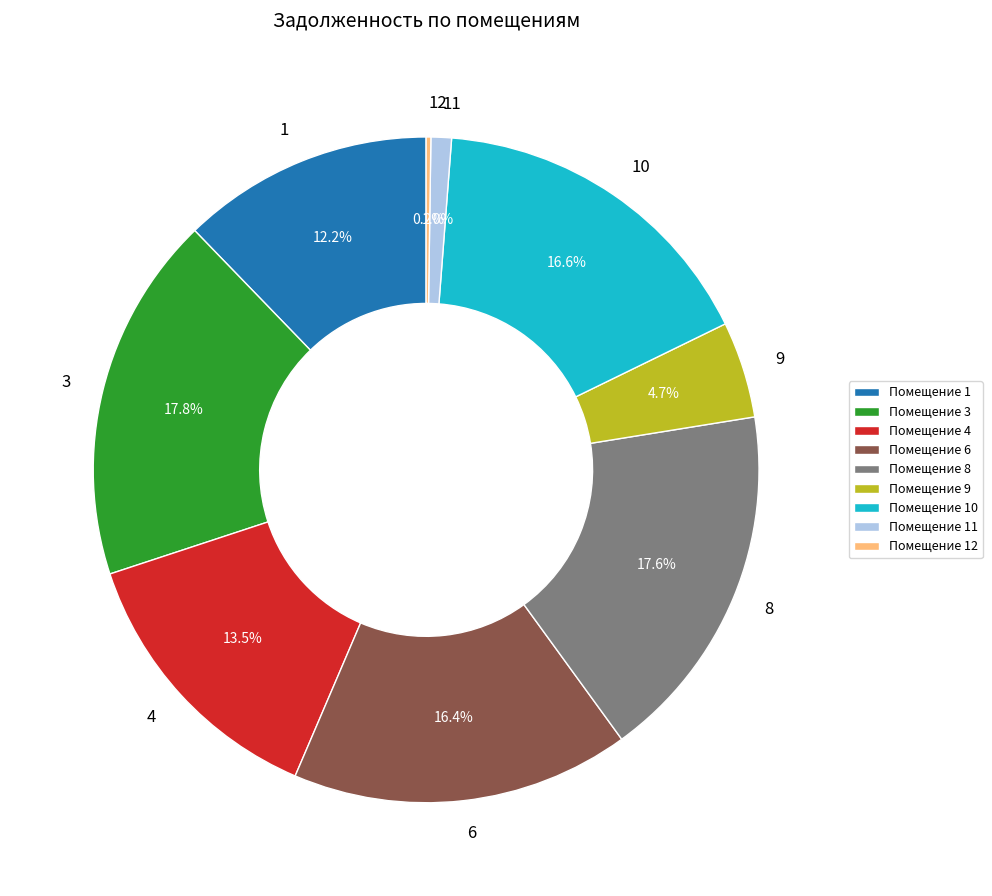

Between 1 and 10, which is larger?

10